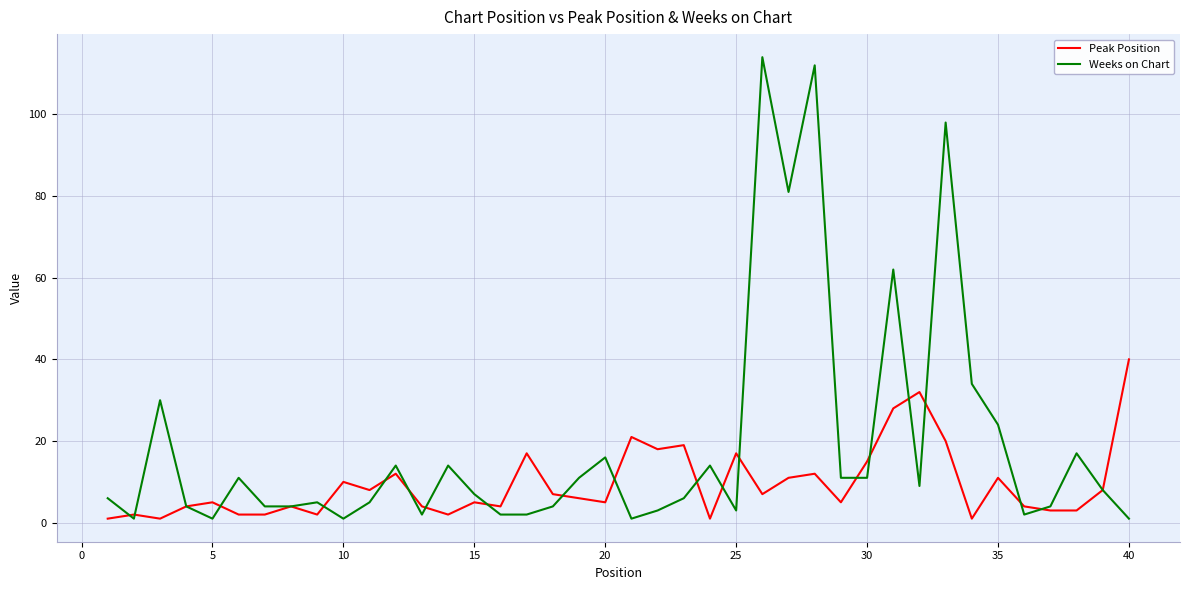

What is the maximum value shown in the chart?

114